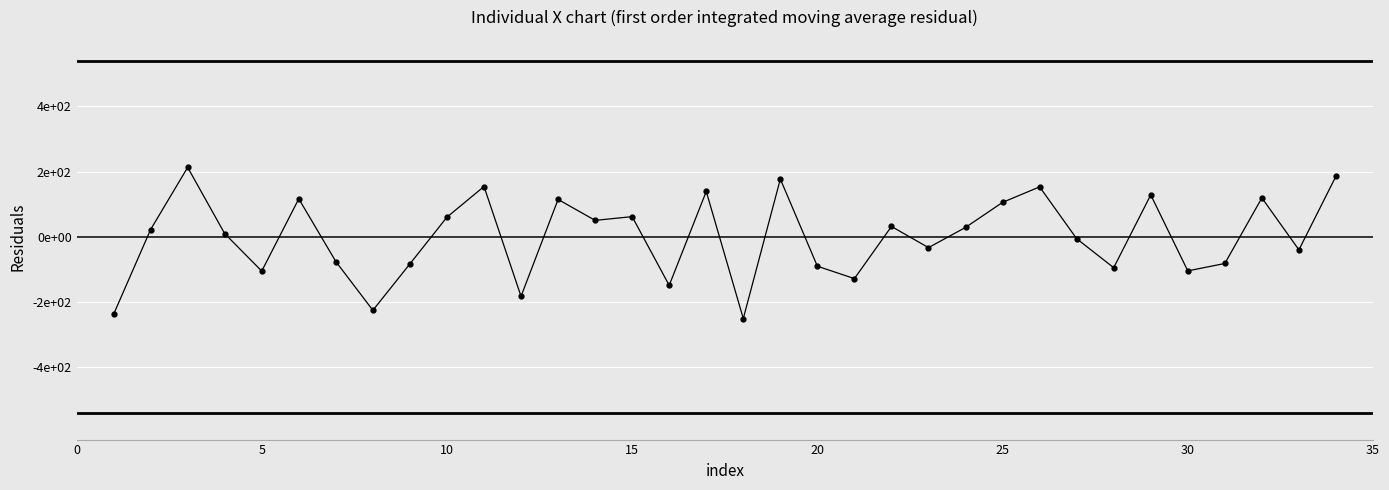

Does the chart have visible grid lines?

Yes